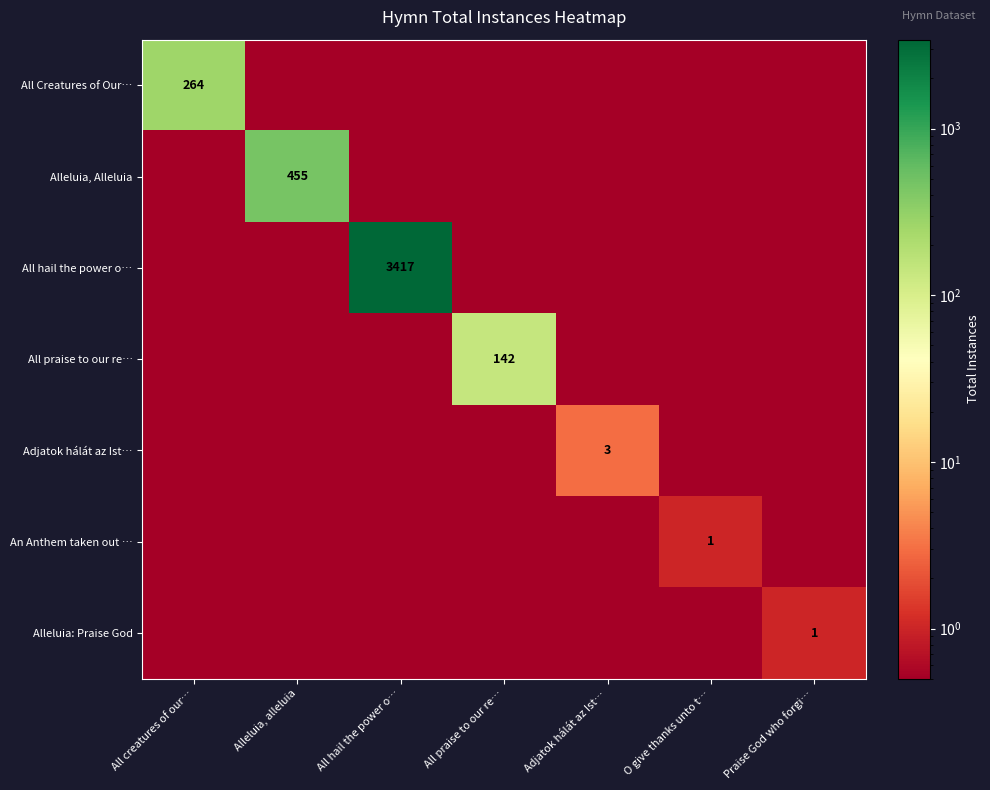

The All praise to our re… series shows 142.0 at All praise to our re…. True or false?

True